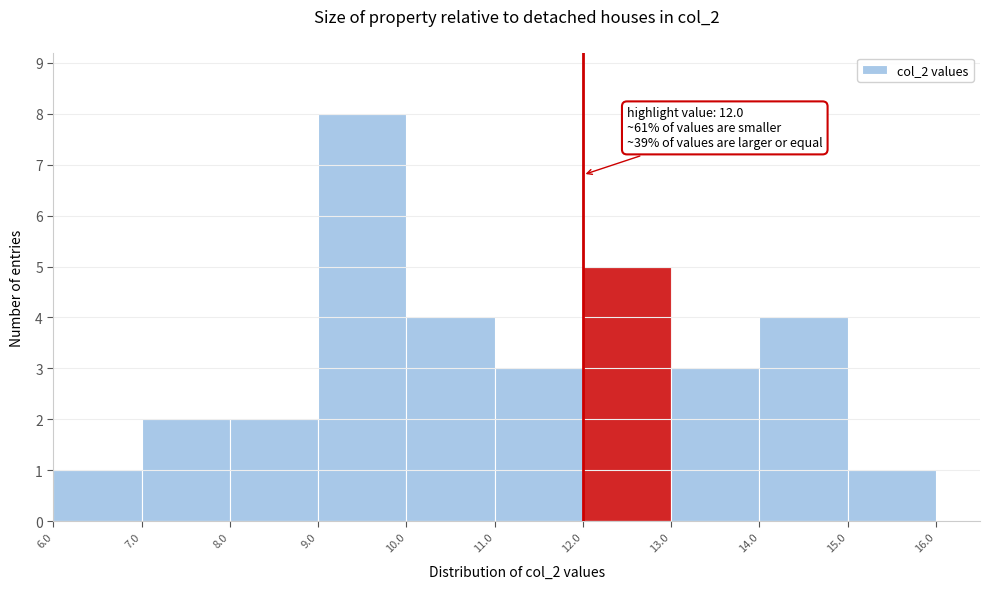

Which range on the x-axis has the tallest bar?

9.0 to 10.0